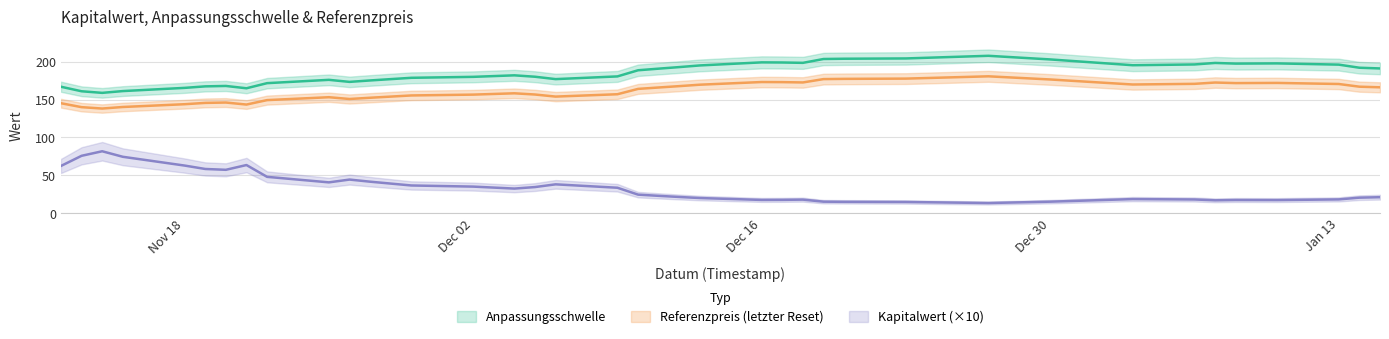

Reading right to left, transcribe all the data shown in this chart.

Anpassungsschwelle: 191.1	192.1	196.2	197.8	197.5	198.4	196.4	195.4	203.0	207.8	204.3	204.0	203.6	198.5	199.0	199.1	195.1	192.9	190.9	188.7	180.6	177.0	180.2	182.0	180.0	178.8	175.3	173.4	176.1	171.7	164.9	168.0	167.4	165.4	161.2	158.9	161.0	166.9
Referenzpreis: 166.2	167.0	170.6	172.0	171.8	172.5	170.8	169.9	176.6	180.7	177.7	177.3	177.0	172.6	173.0	173.2	169.7	167.8	166.0	164.1	157.0	153.9	156.7	158.3	156.5	155.4	152.4	150.8	153.1	149.3	143.4	146.1	145.6	143.9	140.2	138.1	140.0	145.2
Kapitalwert: 21.0	20.4	18.1	17.2	17.3	16.9	18.0	18.5	15.1	13.3	14.7	14.9	15.1	17.8	17.5	17.4	19.9	21.3	22.8	24.4	33.5	38.0	34.4	32.4	35.0	36.5	41.5	44.3	40.6	47.9	63.5	57.2	58.3	62.8	74.4	81.7	75.7	62.3